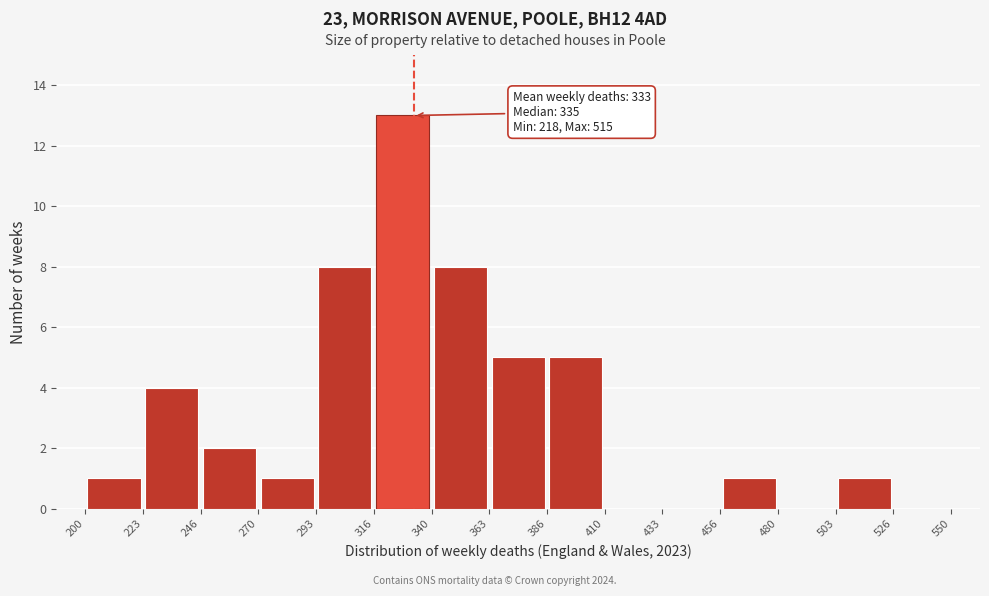

Which range on the x-axis has the tallest bar?

316 to 340